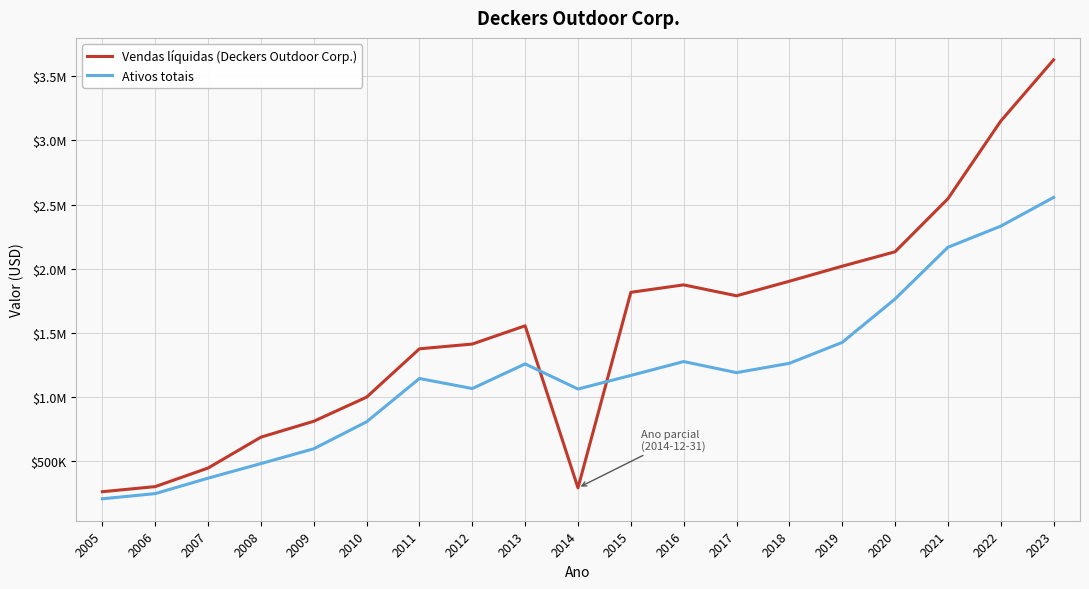

Does the chart have visible grid lines?

Yes